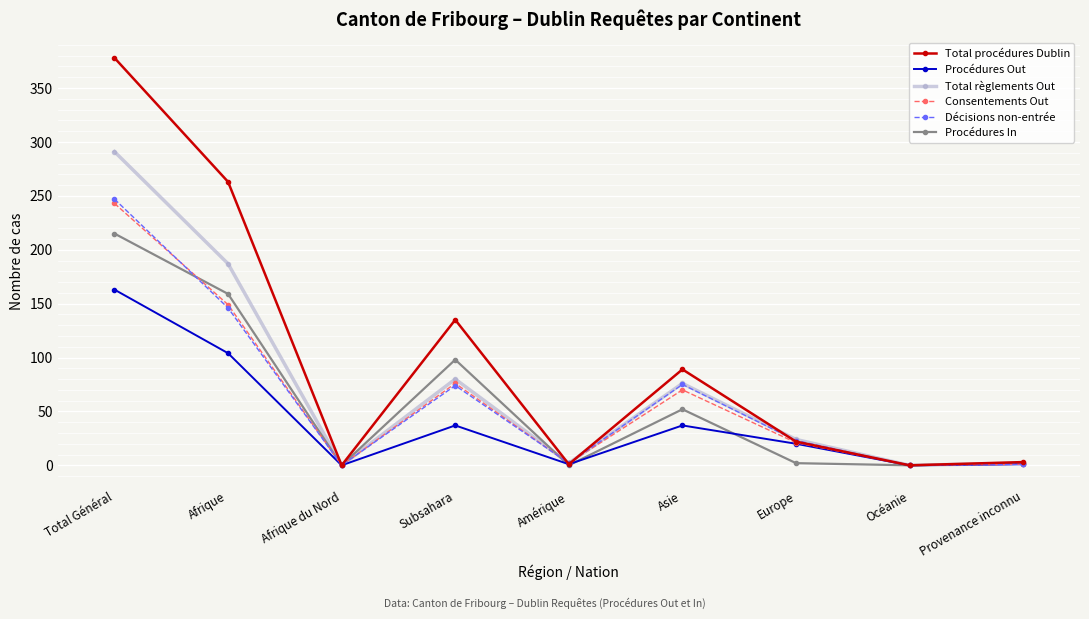

What is the maximum value for Procédures Out?

163